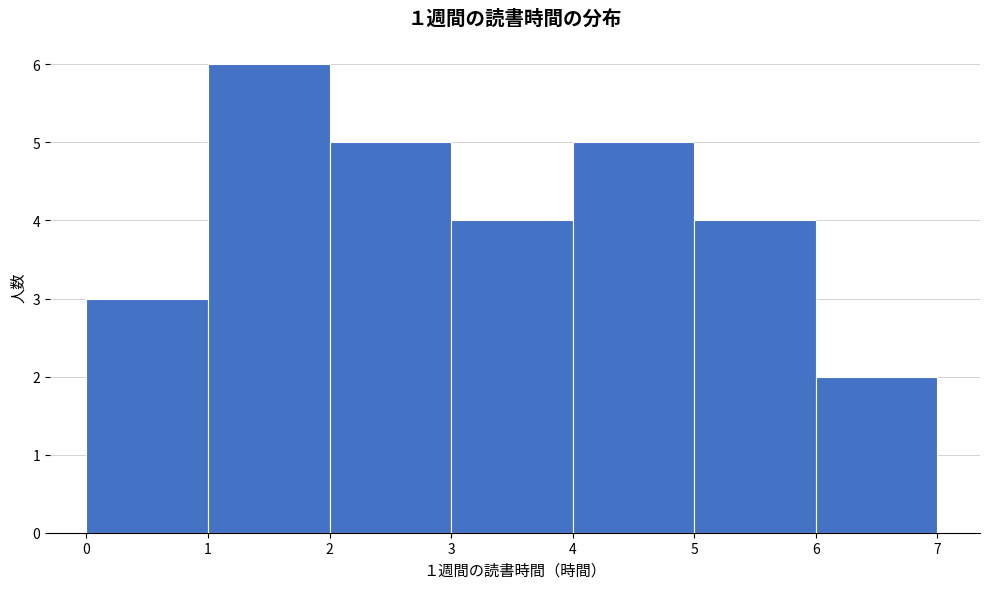

Over which range of the x-axis is the bar tallest?

1 to 2